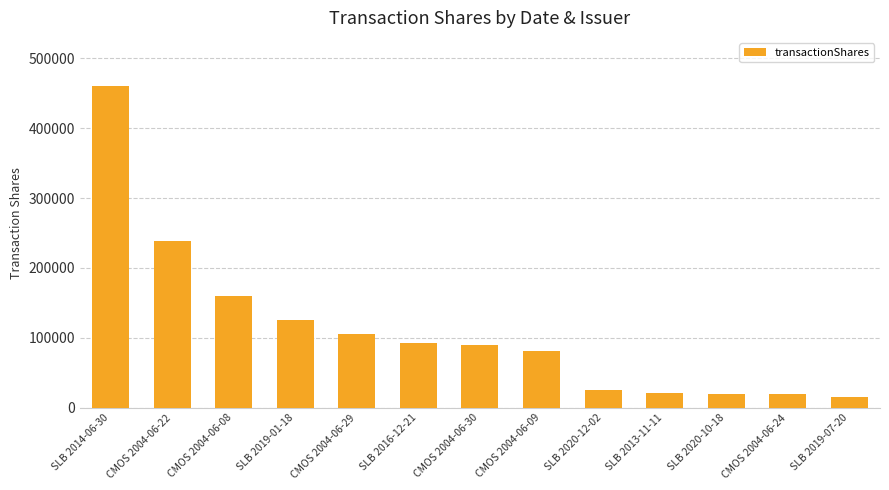

Read the value at SLB 2013-11-11, to the nearest 10.

21580